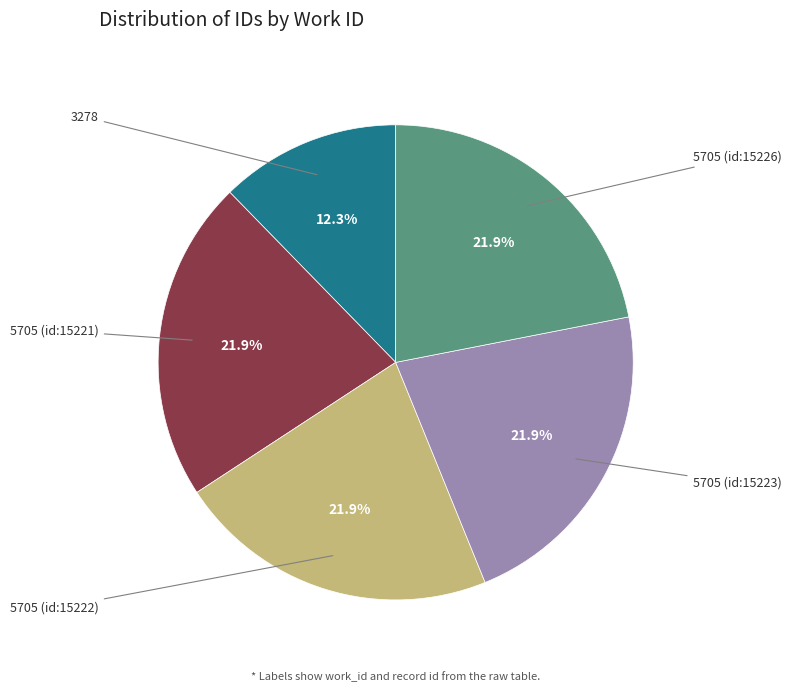

Does any single category account for the majority?

No